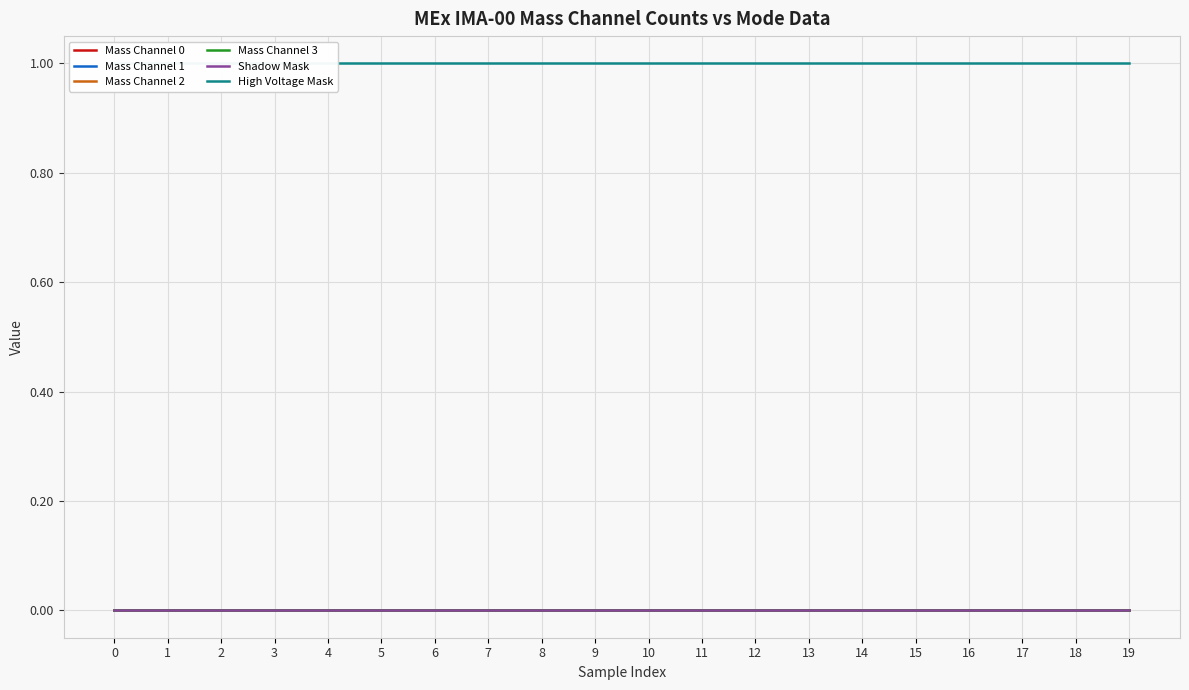

True or false: High Voltage Mask and Mass Channel 2 cross at least once.

False